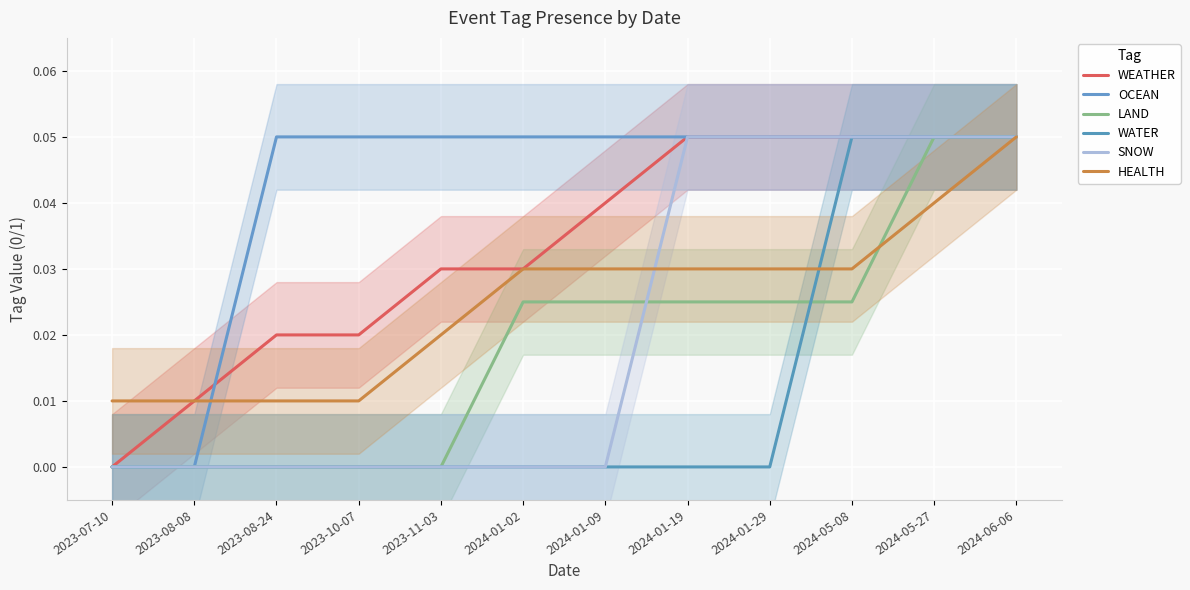

Is it true that LAND equals 0.0 at 2023-10-07?

True